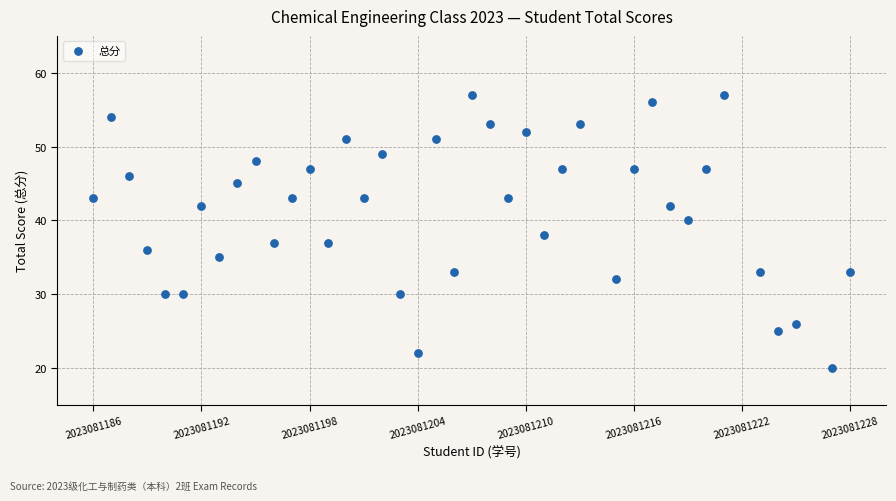

What is the range of Y values (max minus min)?

37